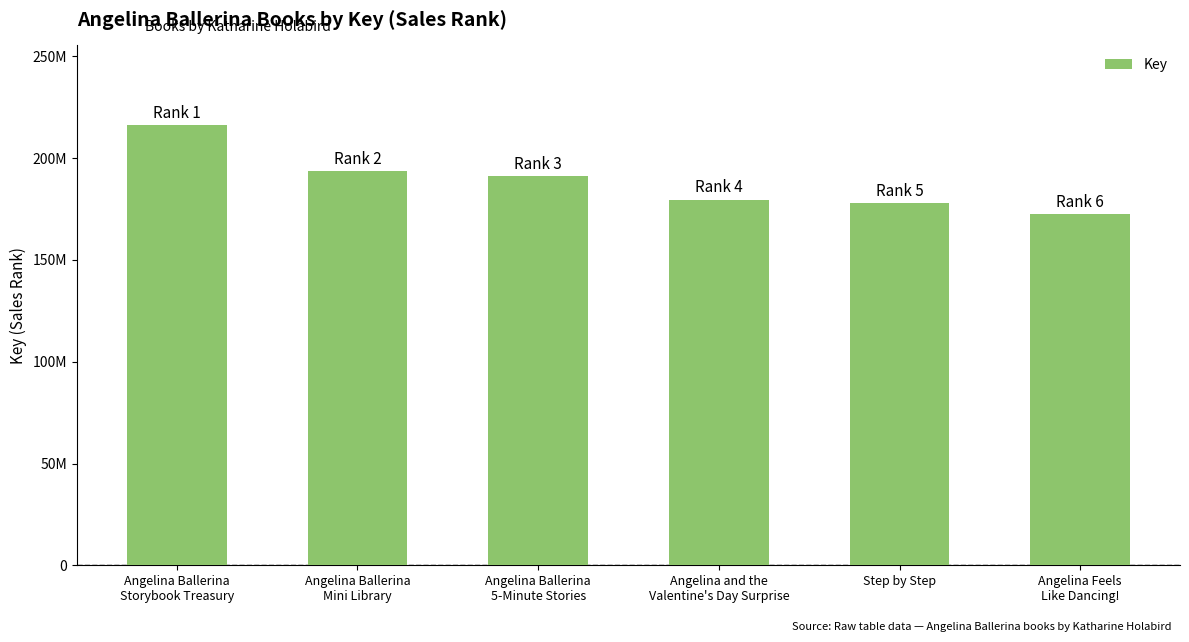

What value does the data have at Angelina and the
Valentine's Day Surprise?

179693441